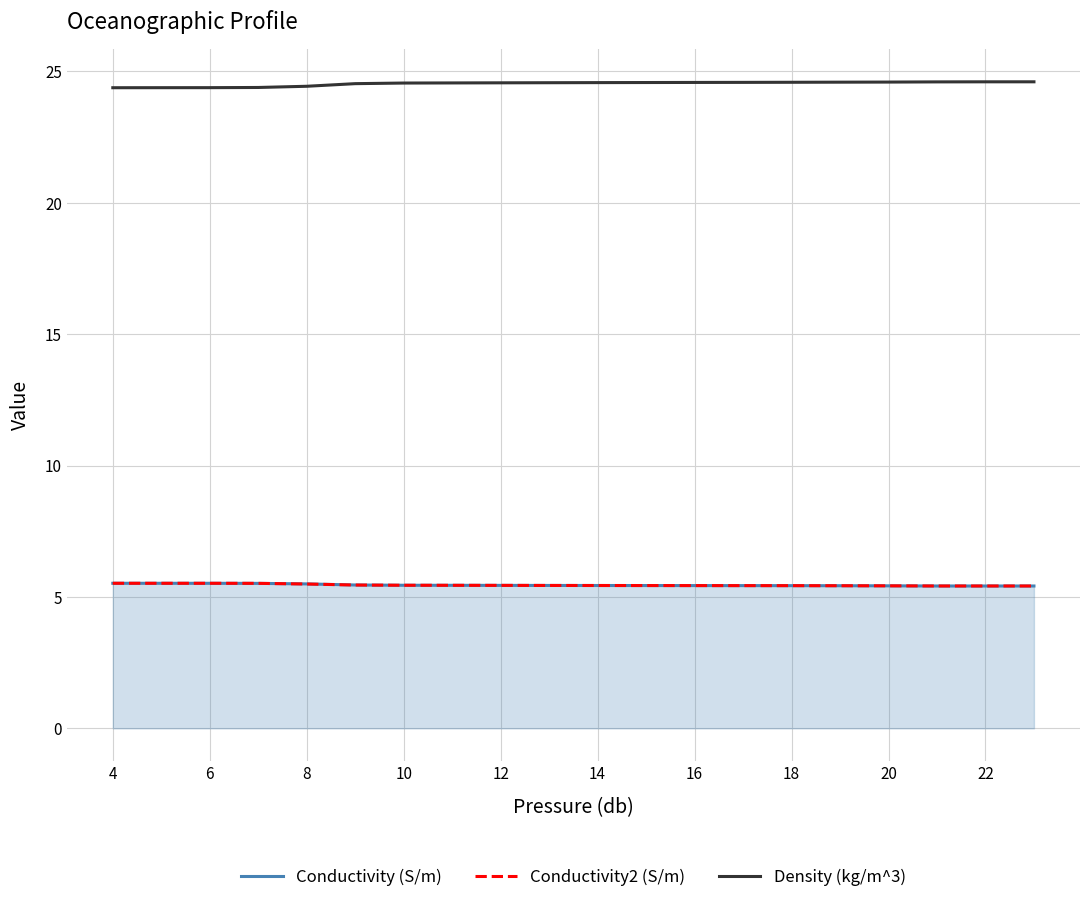

True or false: Density (kg/m^3) and Conductivity (S/m) cross at least once.

False